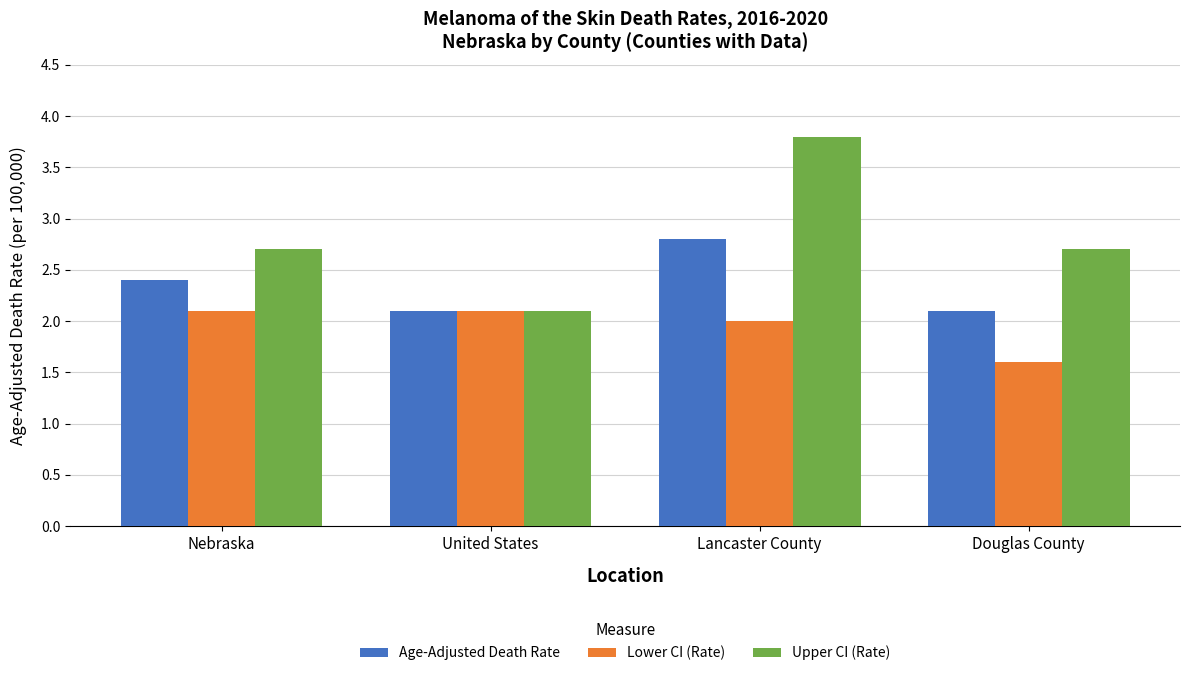

At how many categories does at least one series exceed 3?

1